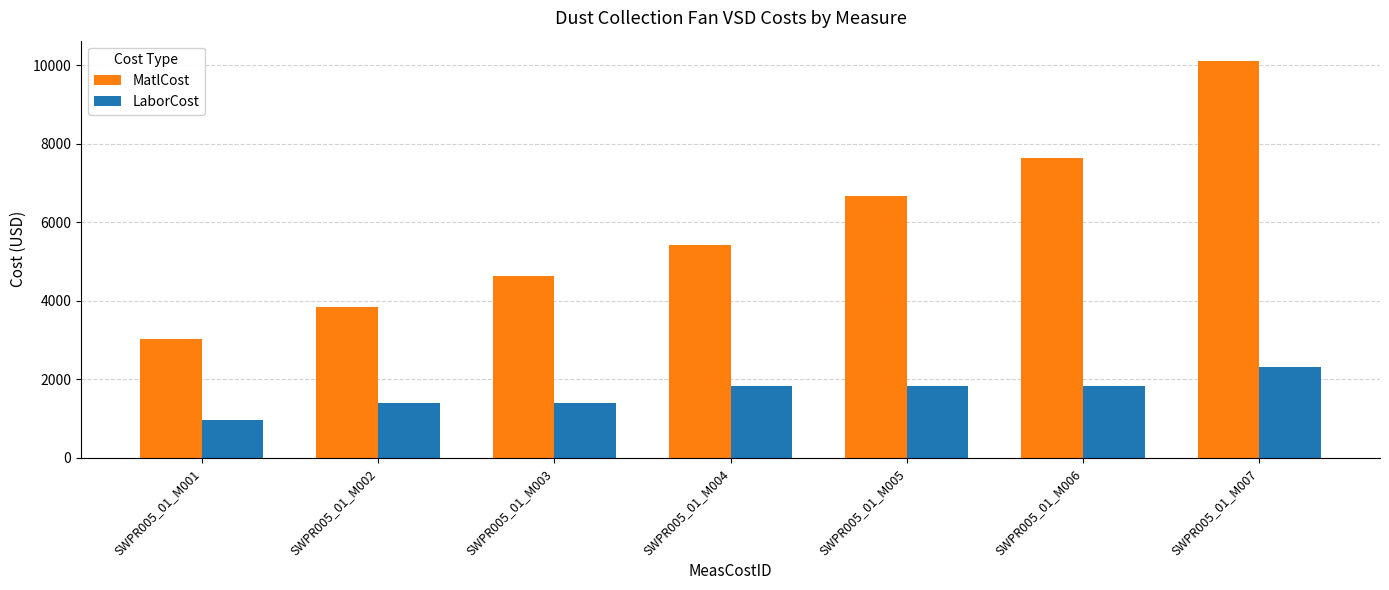

What is the difference between the maximum and minimum values in the MatlCost series?

7081.0